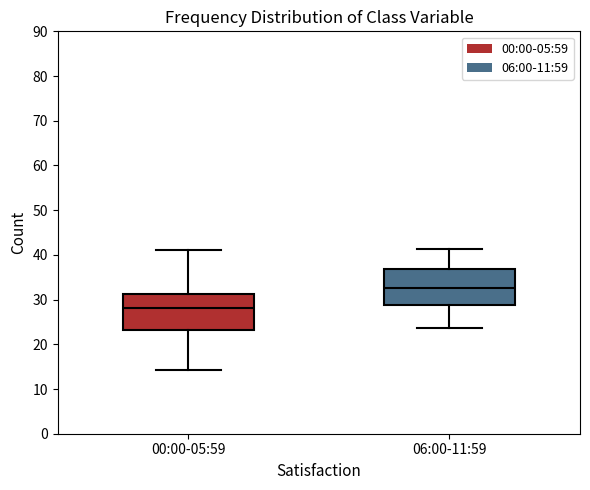

Reading left to right, read every box against the y-axis: the position of its median line, the range the box covers, and the ends of its whiskers. The values are not printed on the chart, so give them approximately, as read against the axis.

00:00-05:59: median 28, box 23 to 31, whiskers 14 to 41
06:00-11:59: median 33, box 29 to 37, whiskers 24 to 41